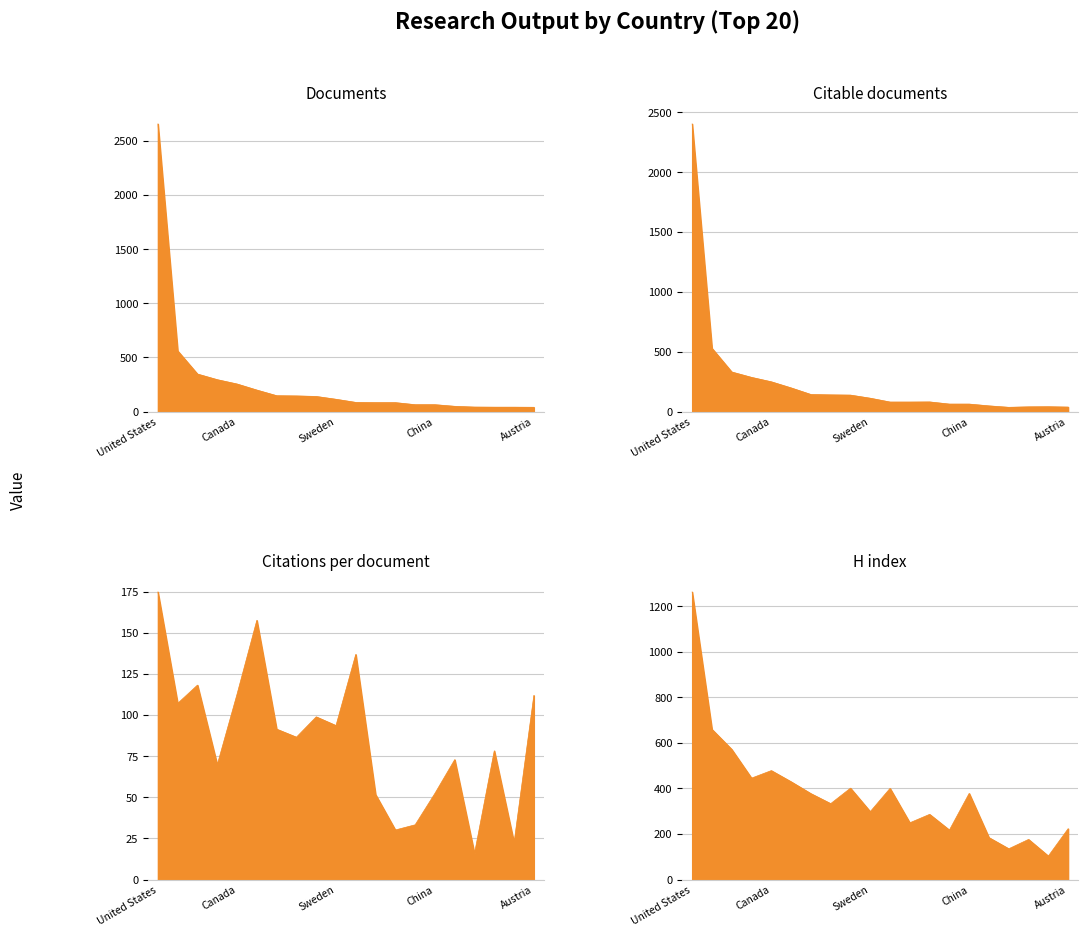

How many series are shown in this chart?

4